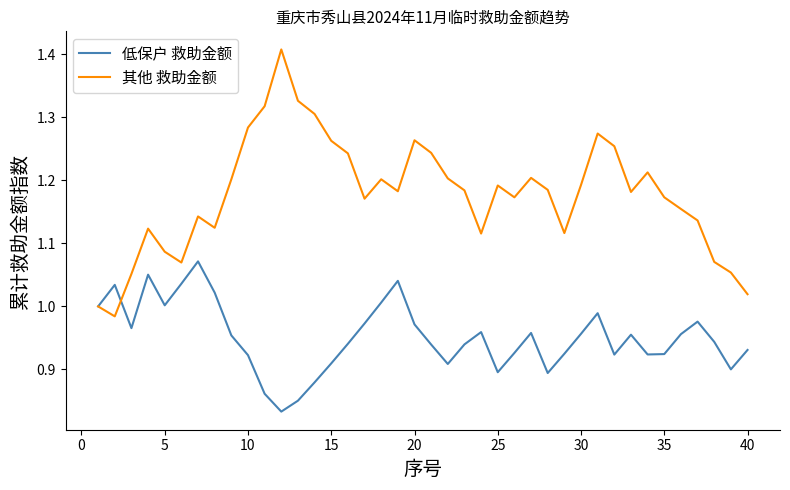

Which series has the largest total across all categories?

其他 救助金额